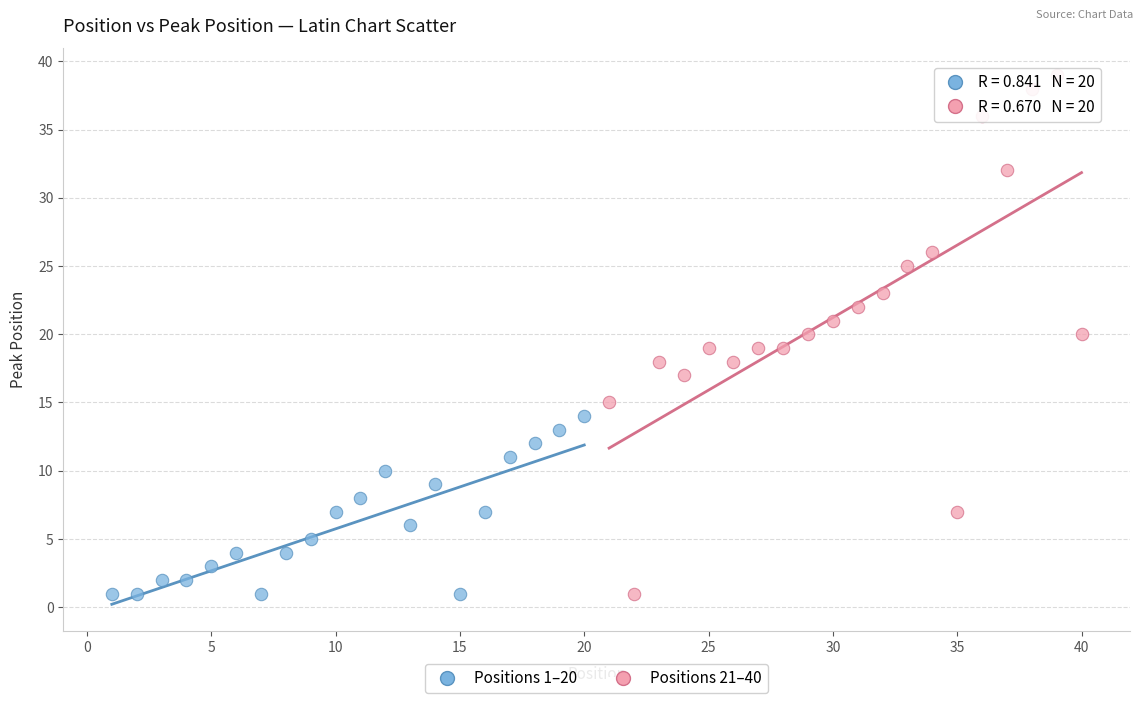

Which series contains the highest Y value?

Positions 21–40